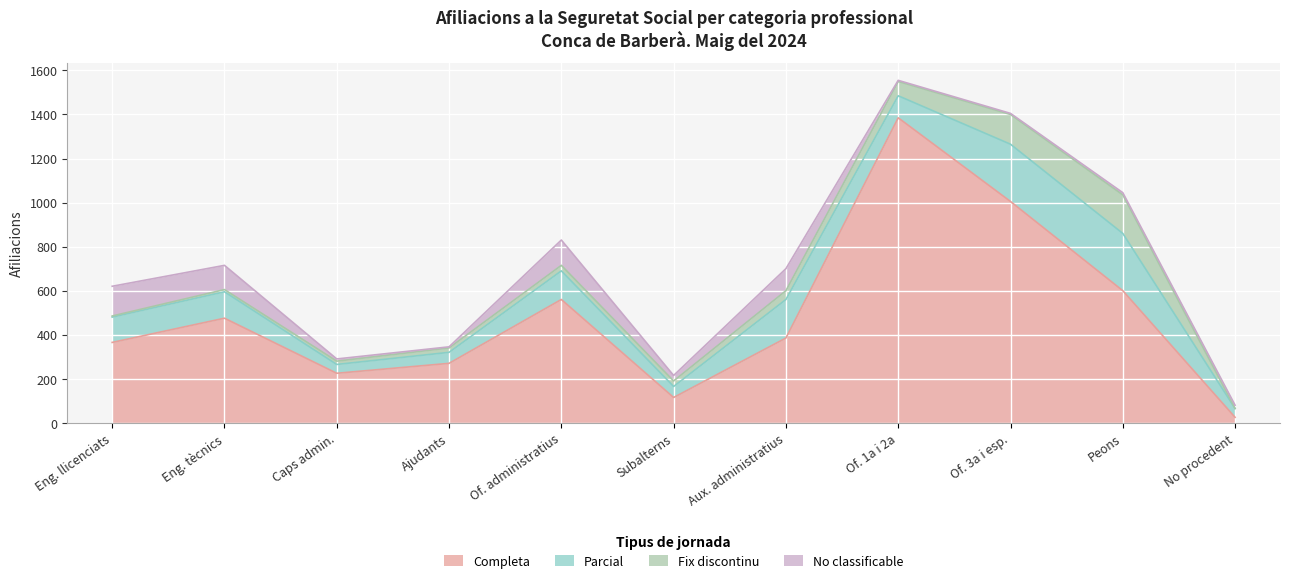

At which category does Parcial reach its first local peak?

Enginyers tècnics, pèrits